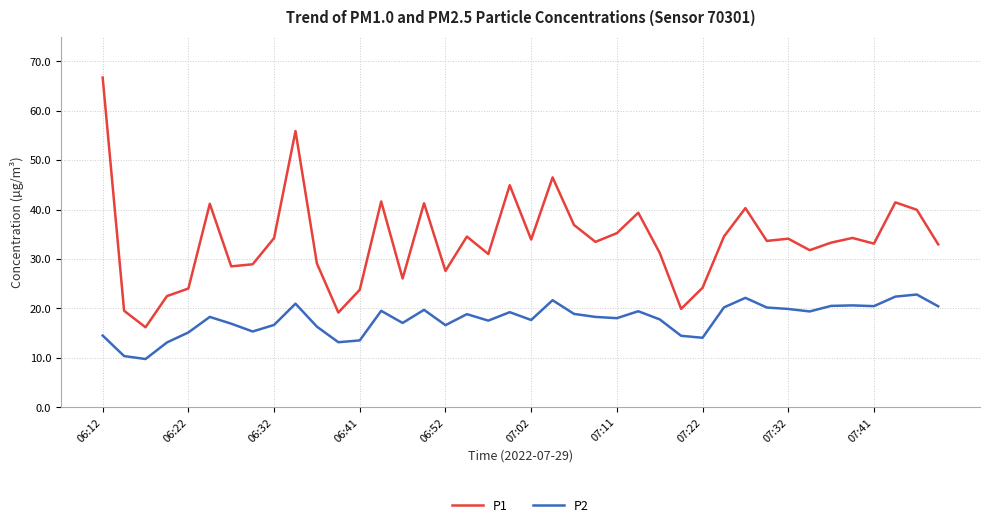

Which series has the widest spread of values?

P1